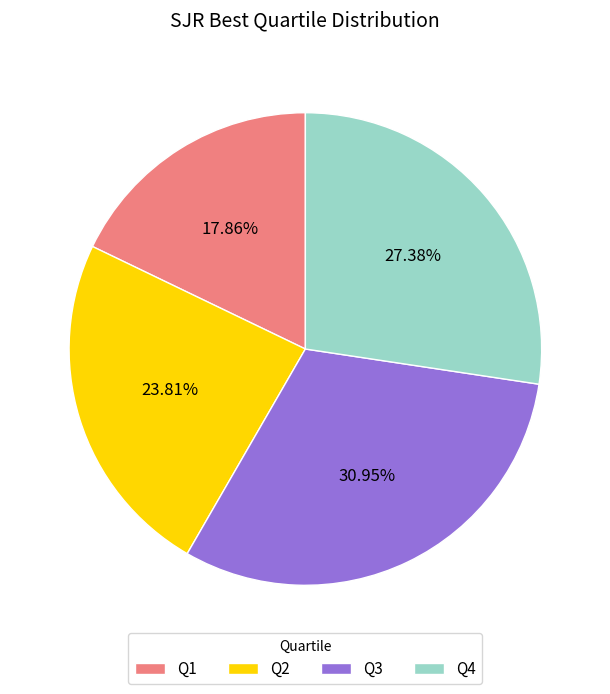

Between Q3 and Q1, which is larger?

Q3